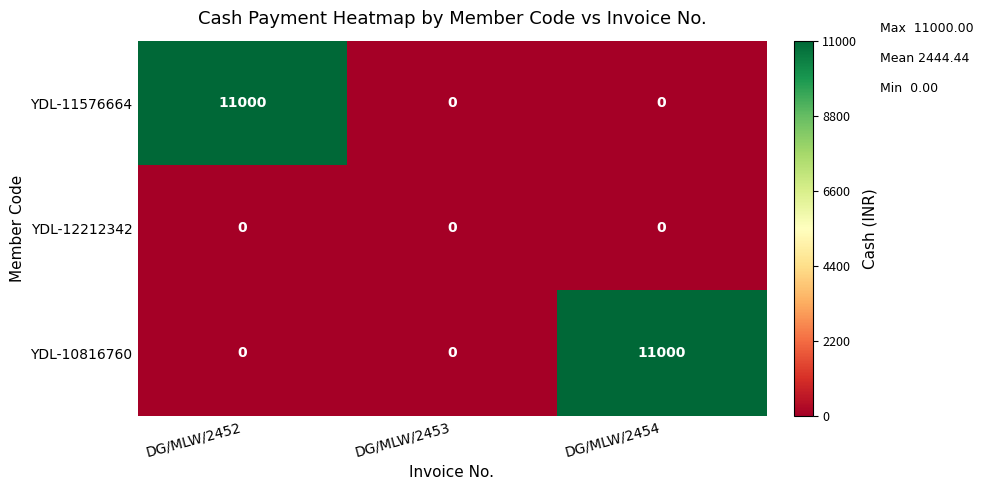

Which series changed the most between DG/MLW/2452 and DG/MLW/2453?

YDL-11576664